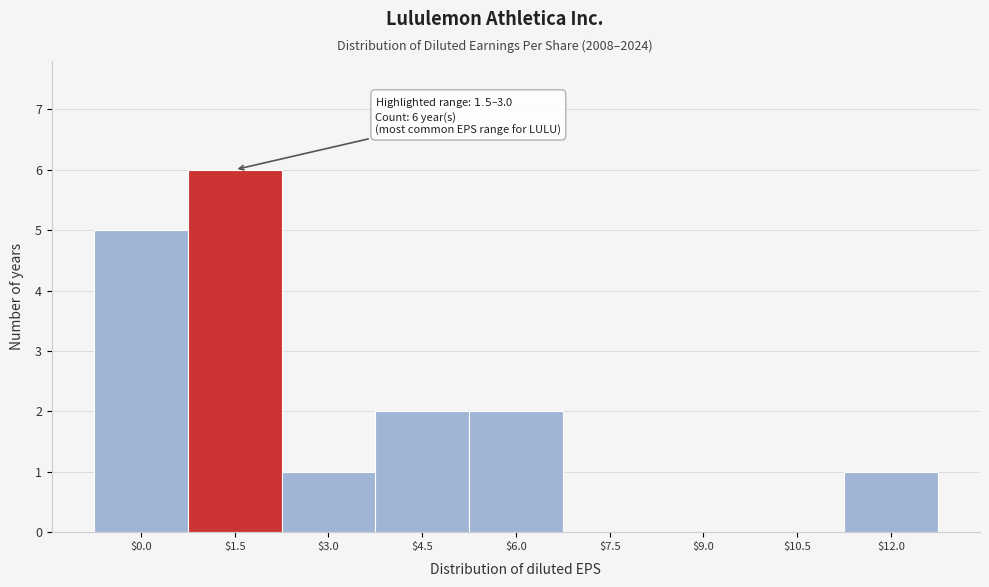

What is the maximum value shown in the chart?

6